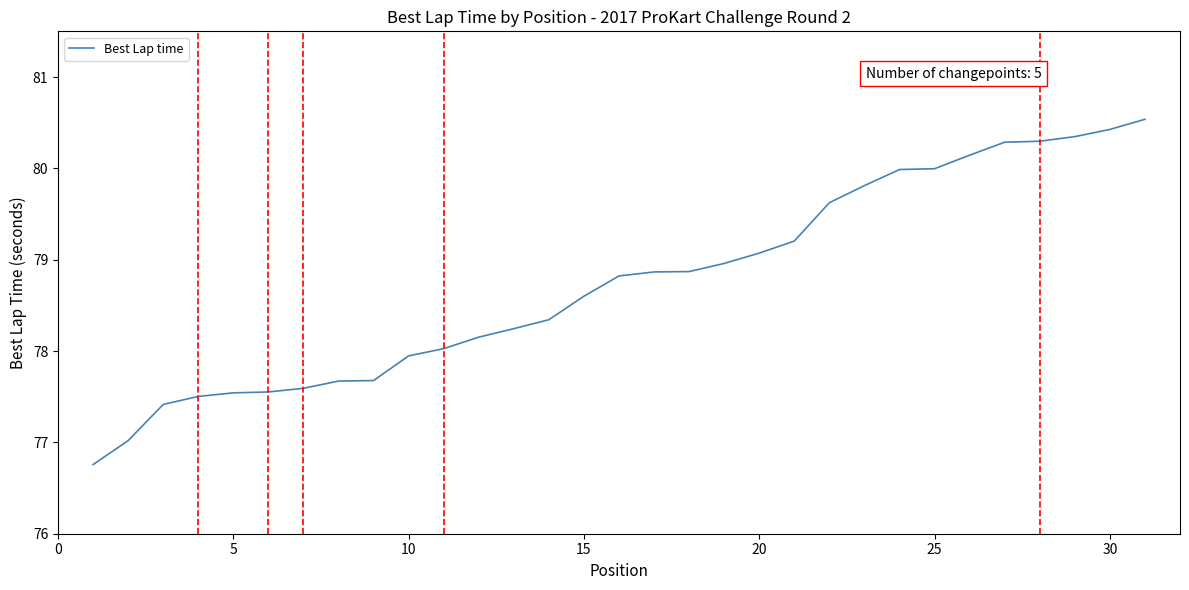

What is the greatest value displayed?

80.5